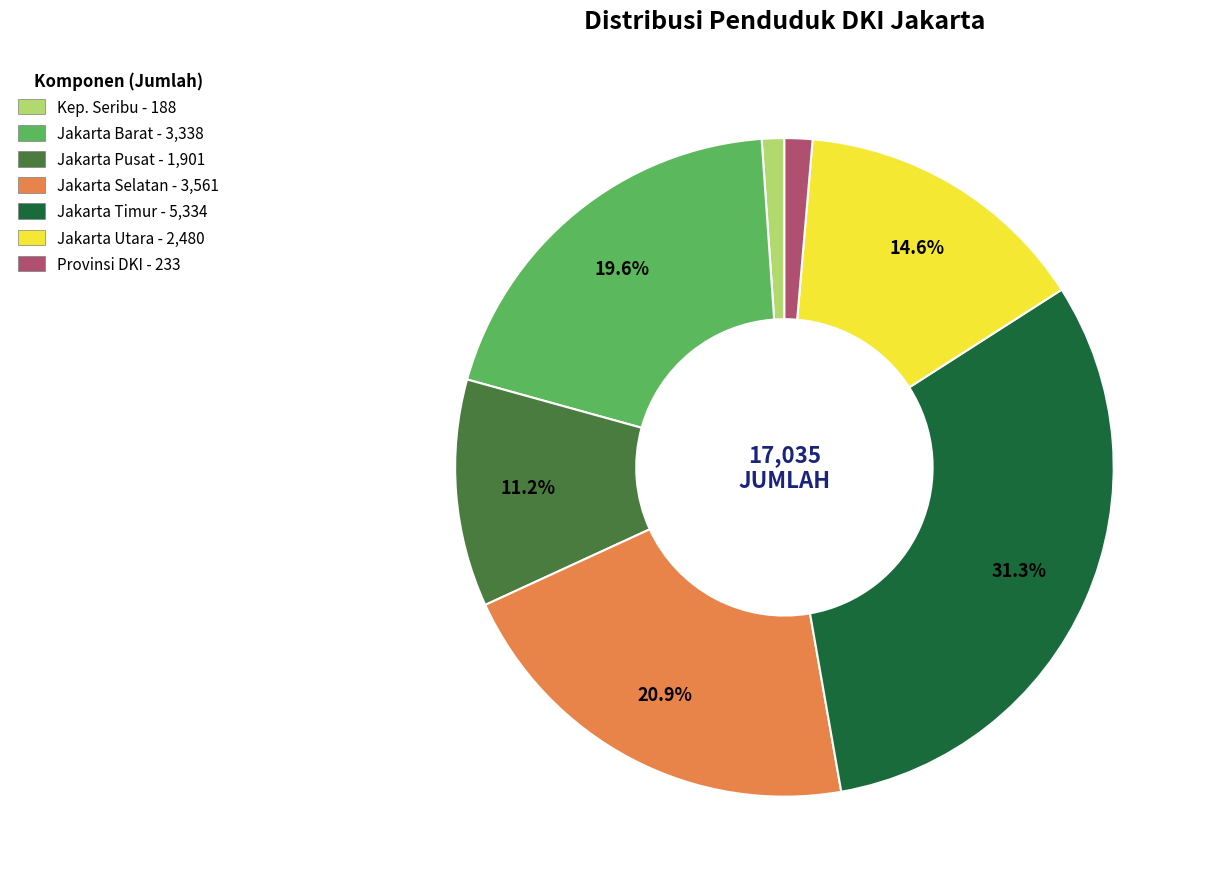

What portion of the pie excludes Jakarta Barat - 3,338?

80.4%